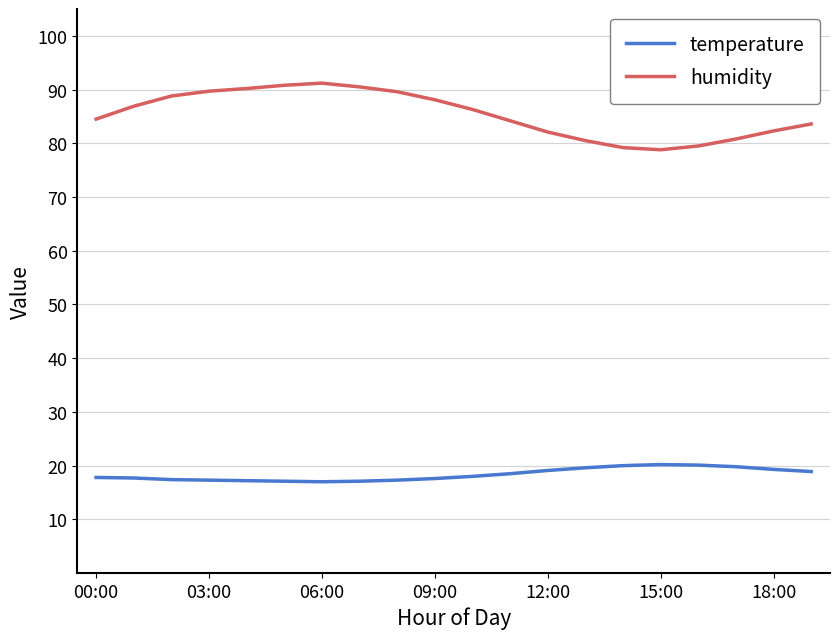

True or false: humidity and temperature cross at least once.

False